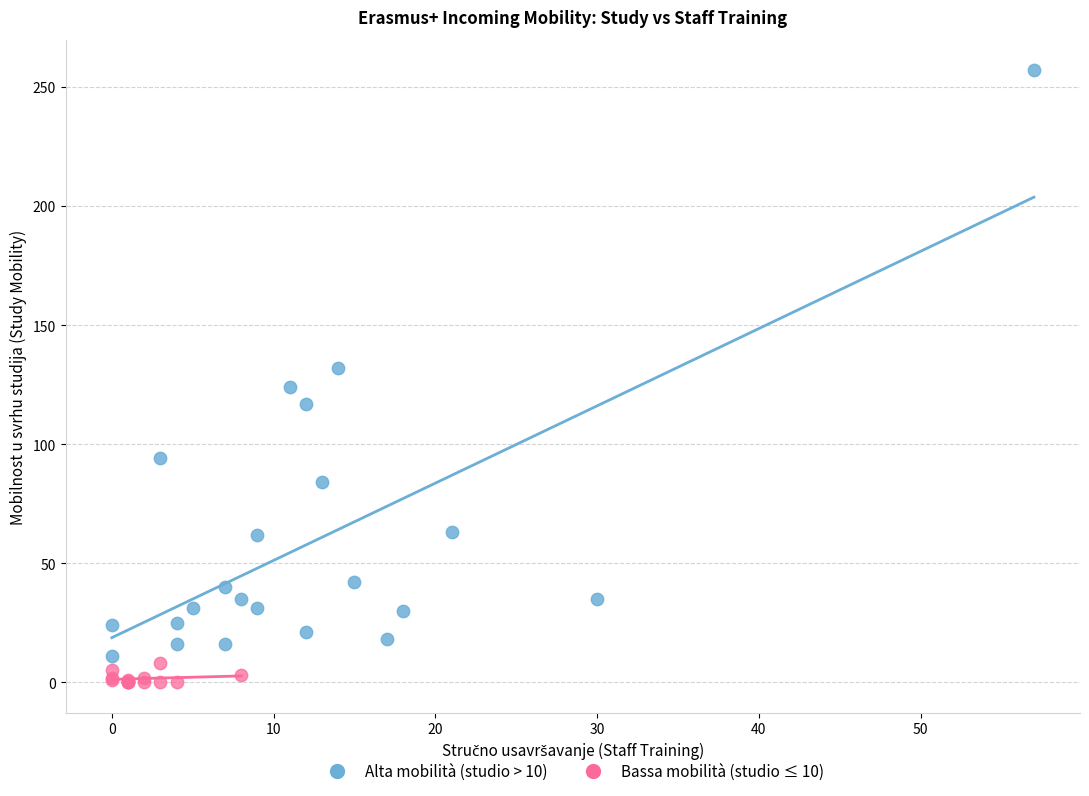

Which series has the widest spread of Y values?

Alta mobilità (studio > 10)